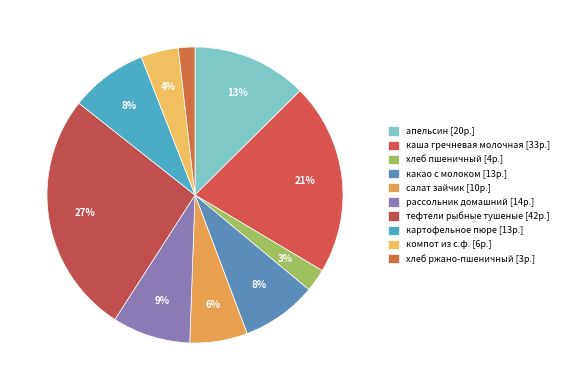

To the nearest percent, what is the average slice percentage?

10%